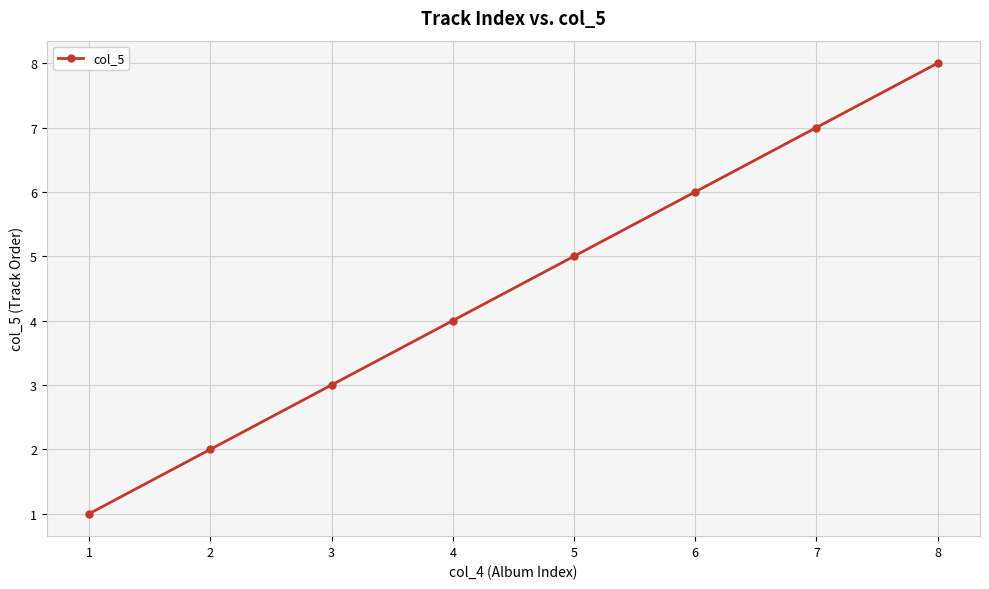

List the labels in order of value, largest first.

8, 7, 6, 5, 4, 3, 2, 1